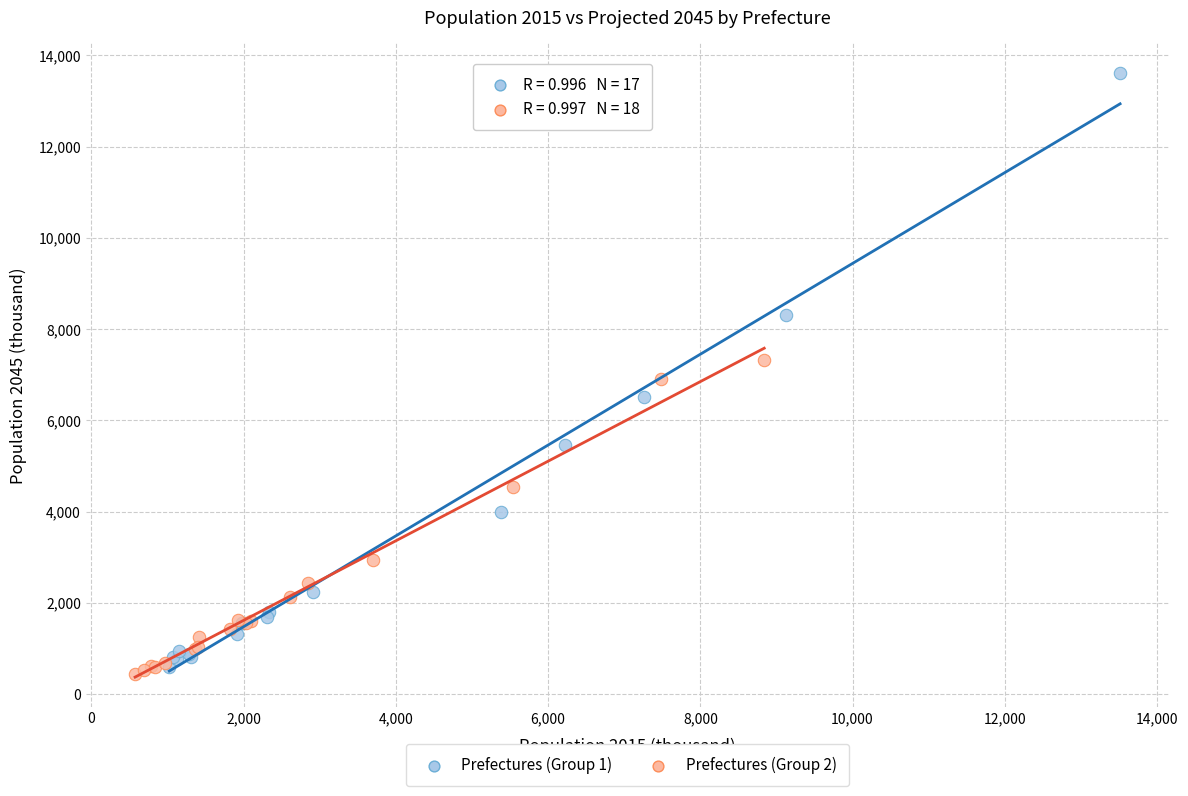

Which series has the widest spread of Y values?

Prefectures (Group 1)